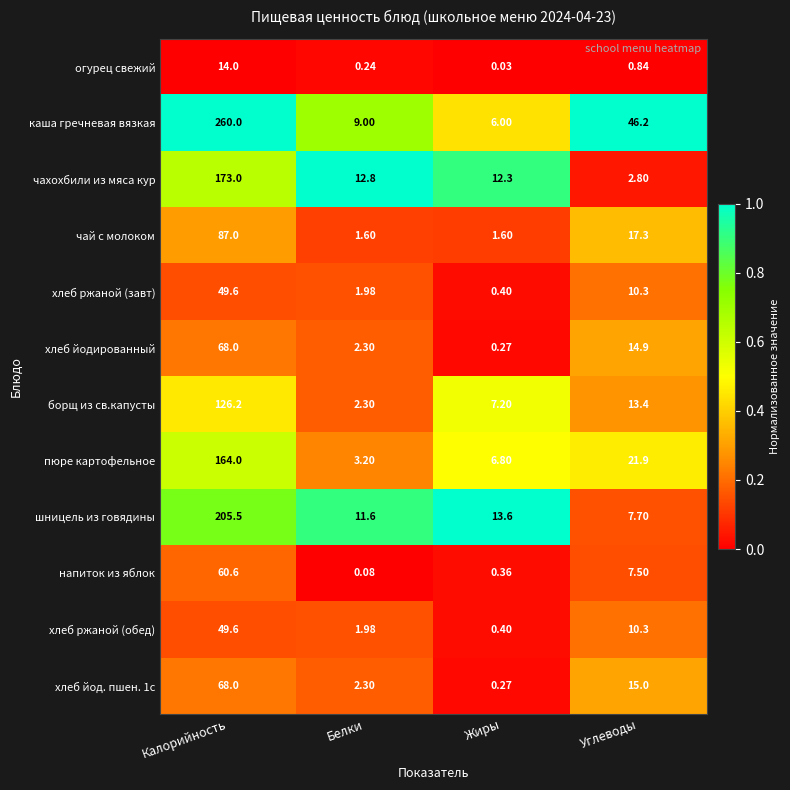

At which category is the sum across all series the highest?

Калорийность